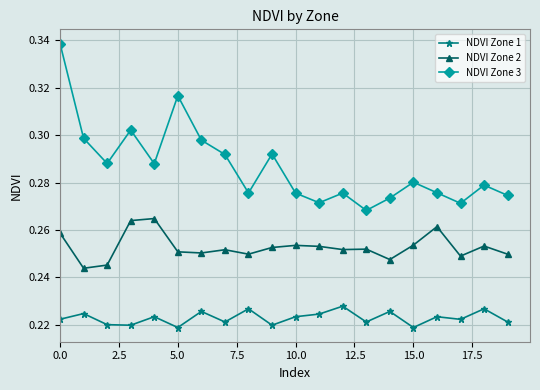

Rank the series by their average value, from highest to lowest.

NDVI Zone 3, NDVI Zone 2, NDVI Zone 1